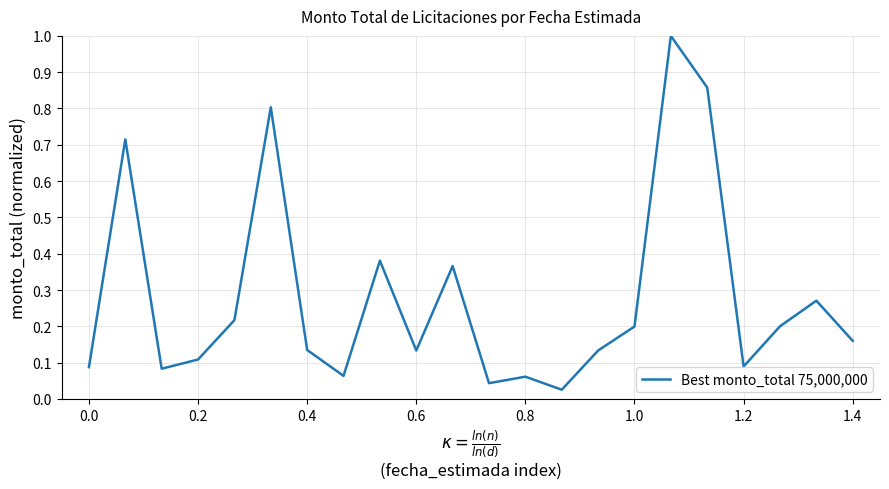

True or false: there are more than 2 points higher than both neighbors.

True